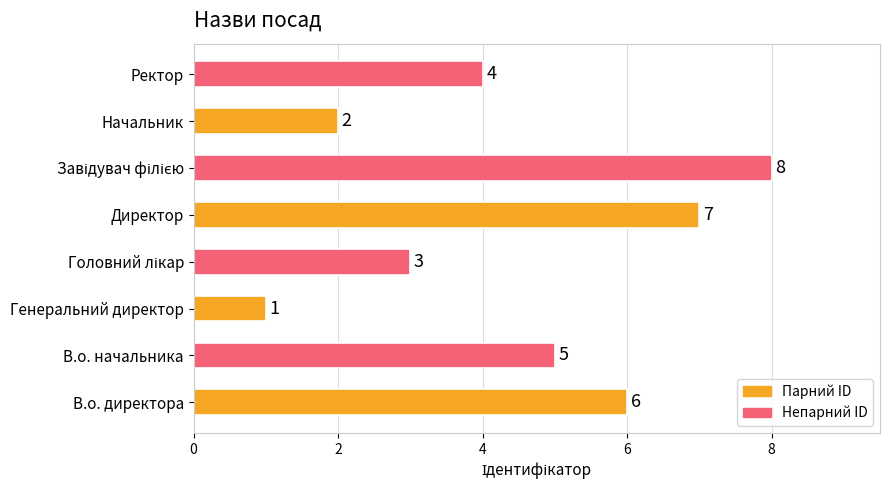

What is the difference between the second highest and second lowest values?

5